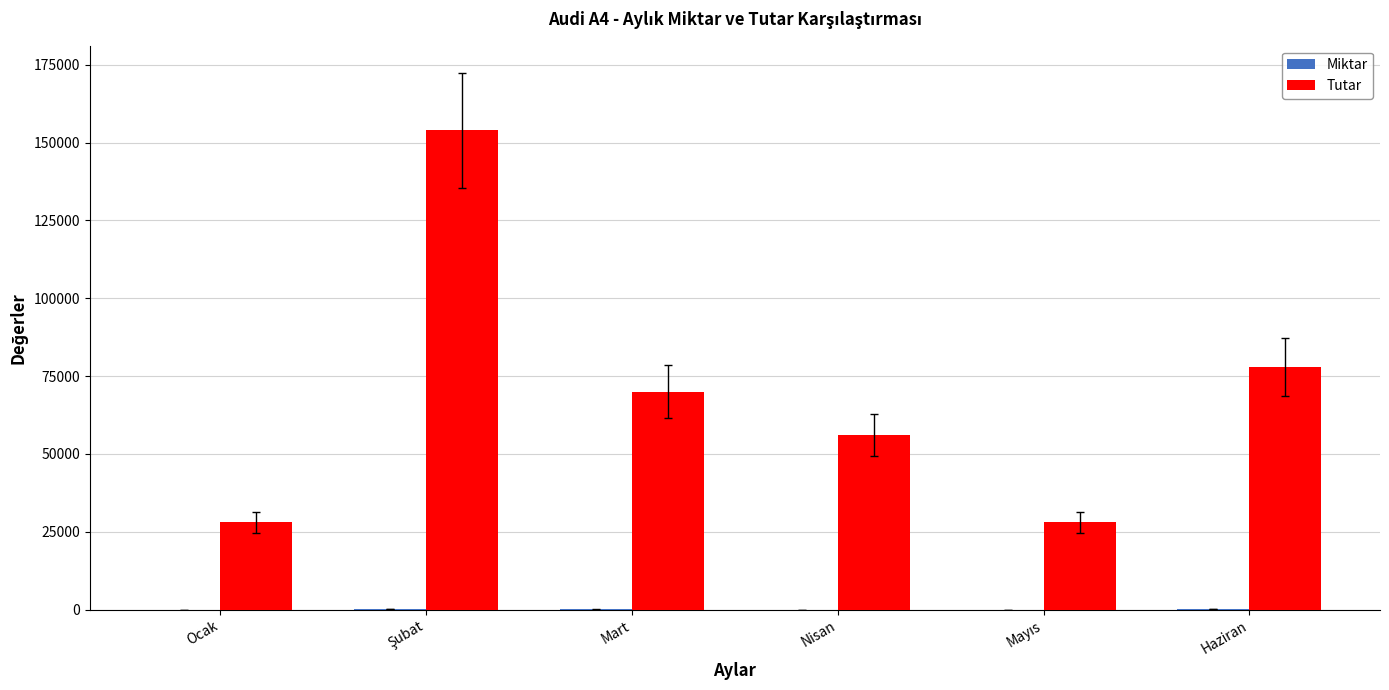

The value of Tutar at Haziran is 78000. True or false?

True